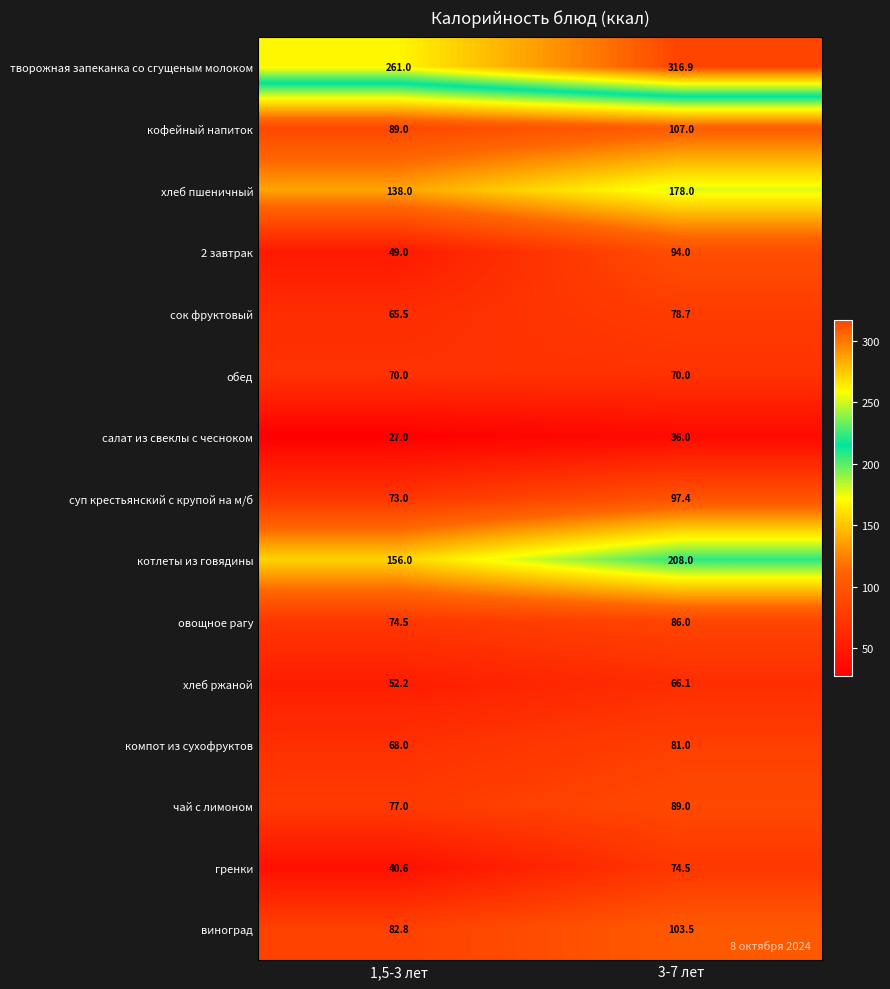

Which series has the largest total across all categories?

творожная запеканка со сгущеным молоком